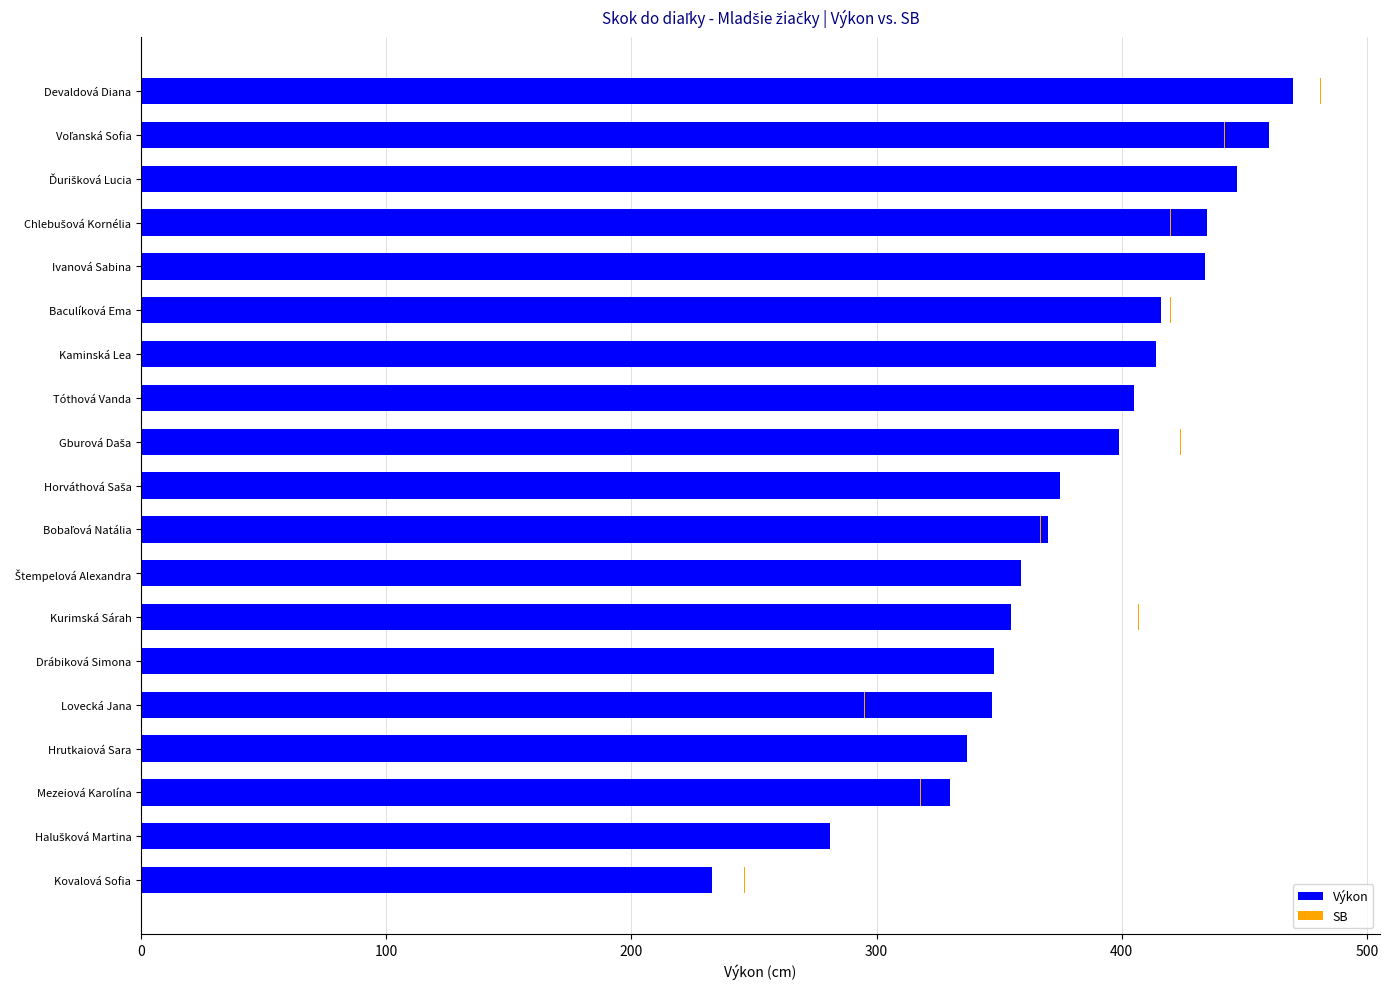

What is the average value?

380